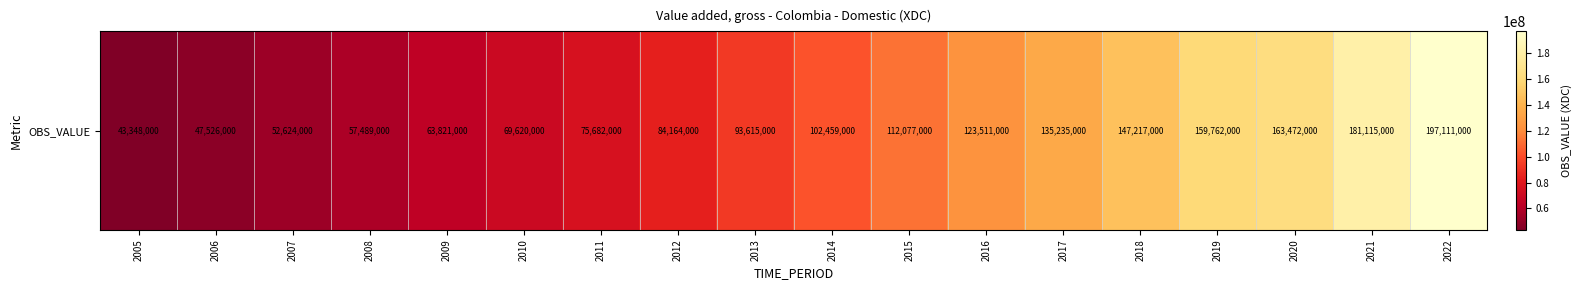

What is the change in value from 2007 to 2021?

+128491000